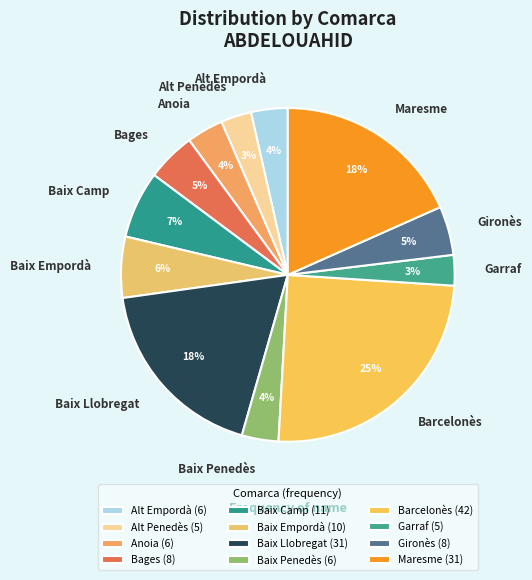

Is the sum of Garraf and Anoia greater than half?

No